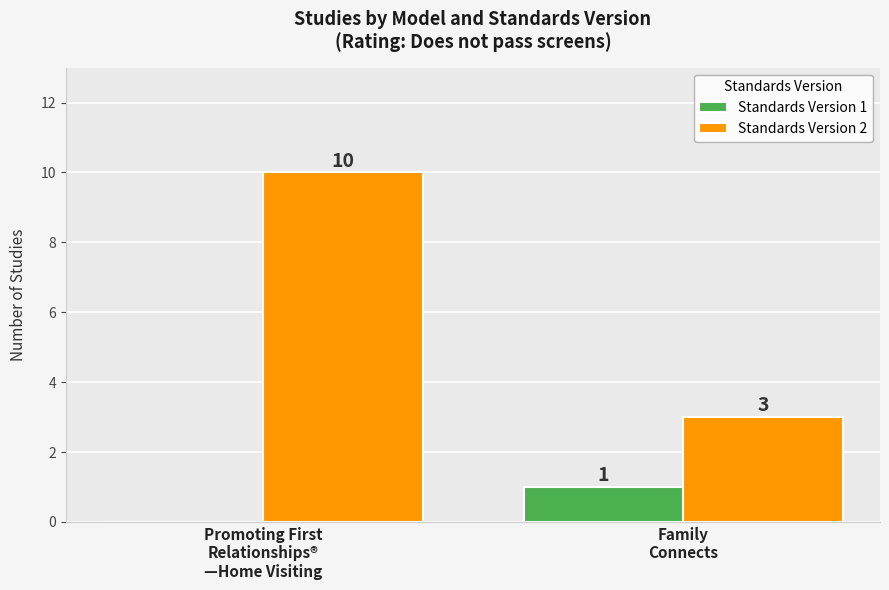

What is the maximum value shown in the chart?

10